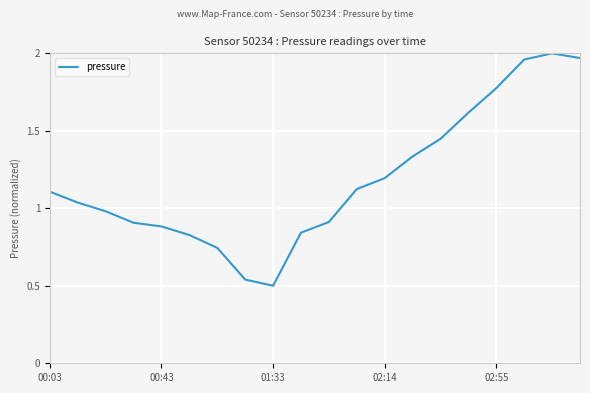

What is the difference between the maximum and minimum values?

1.5